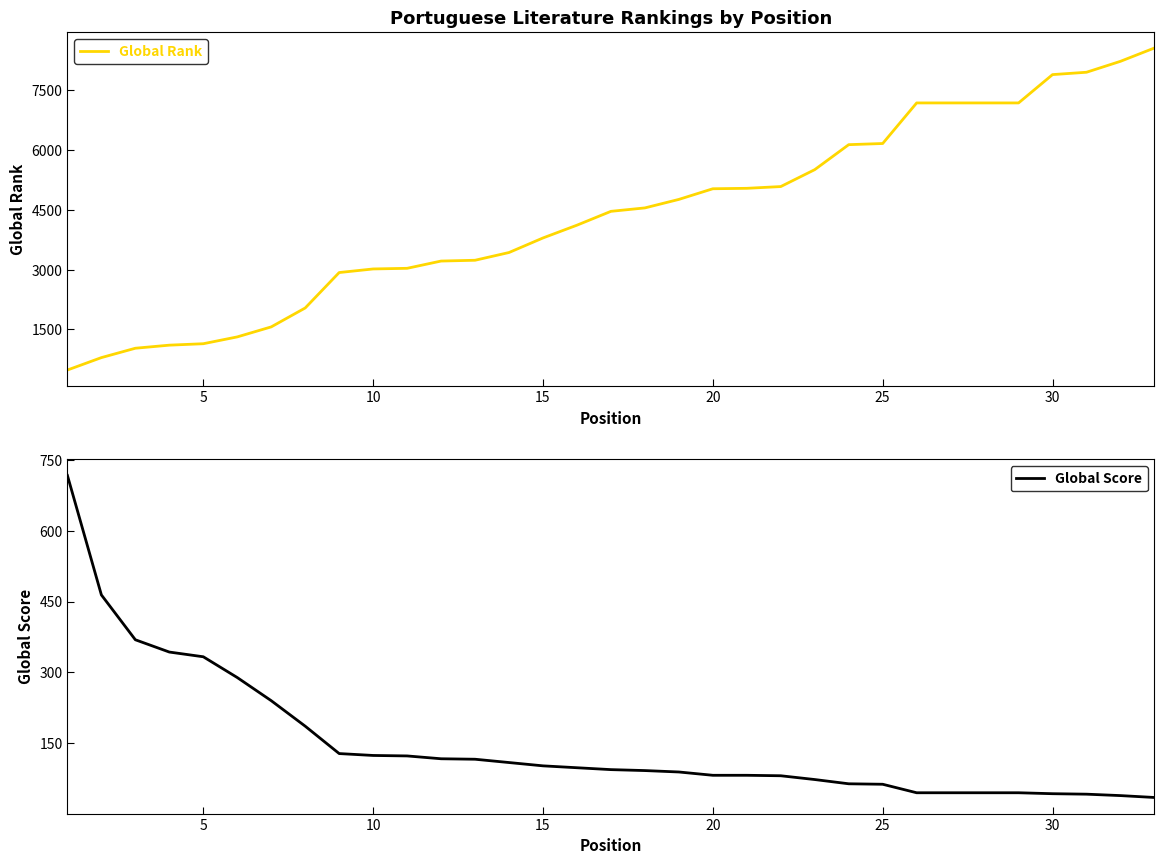

What is the difference between the maximum and minimum values in the Global Score series?

682